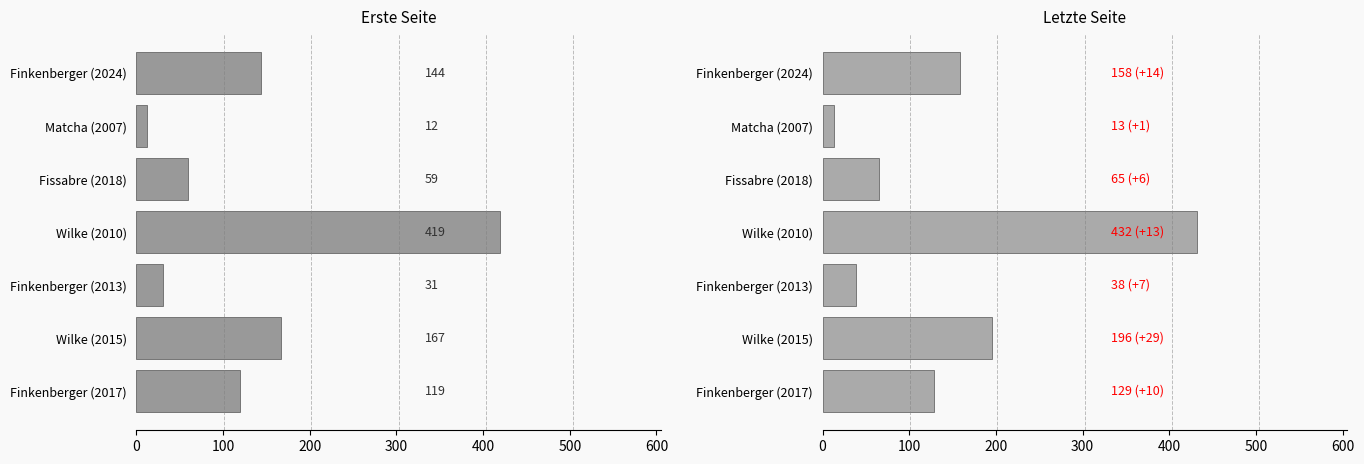

Is the value of Letzte Seite at Finkenberger (2013) greater than the value of Erste Seite at Finkenberger (2024)?

No